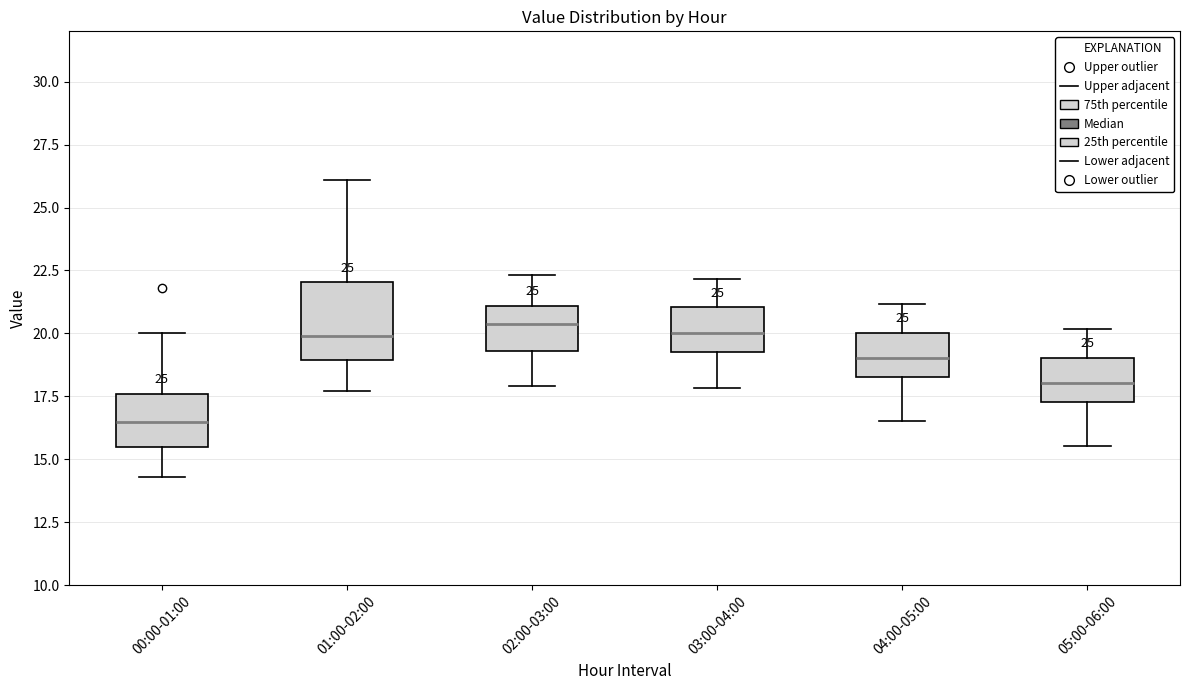

Reading left to right, transcribe this box plot: for each box, give where its median line is, the range the box spans, and where its two whiskers end, as read against the y-axis. The values are not printed on the chart, so give them approximately, as read against the axis.

00:00-01:00: median 16.5, box 15.5 to 17.5, whiskers 14.5 to 20.0
01:00-02:00: median 20.0, box 19.0 to 22.0, whiskers 17.5 to 26.0
02:00-03:00: median 20.5, box 19.5 to 21.0, whiskers 18.0 to 22.5
03:00-04:00: median 20.0, box 19.5 to 21.0, whiskers 18.0 to 22.0
04:00-05:00: median 19.0, box 18.5 to 20.0, whiskers 16.5 to 21.0
05:00-06:00: median 18.0, box 17.5 to 19.0, whiskers 15.5 to 20.0